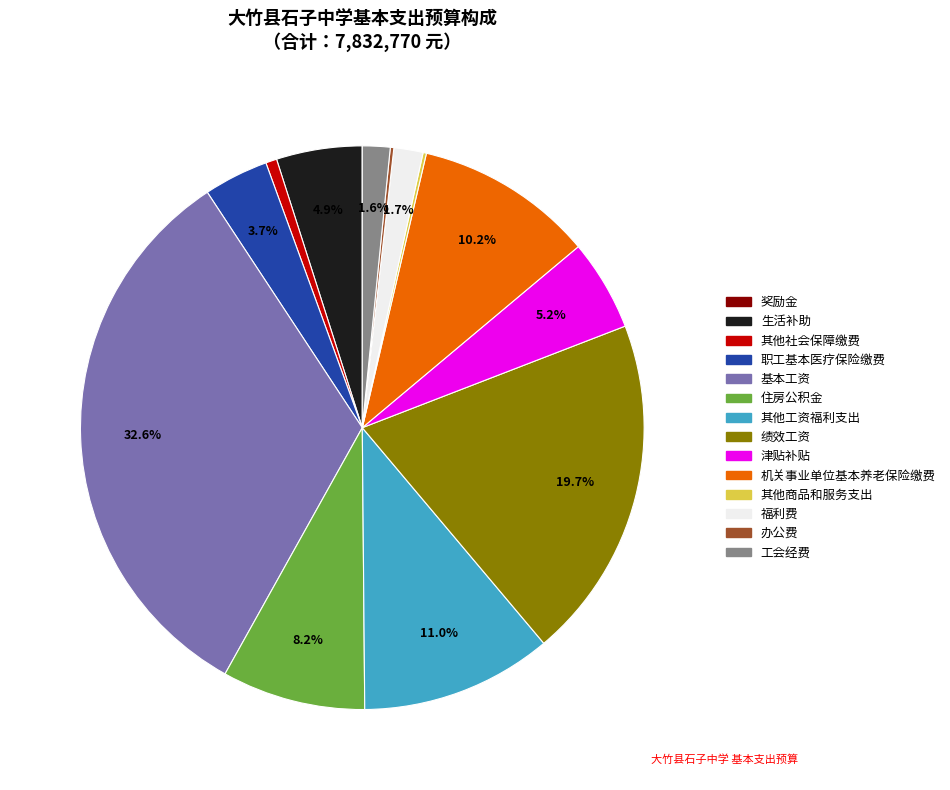

Which slice is the largest?

基本工资